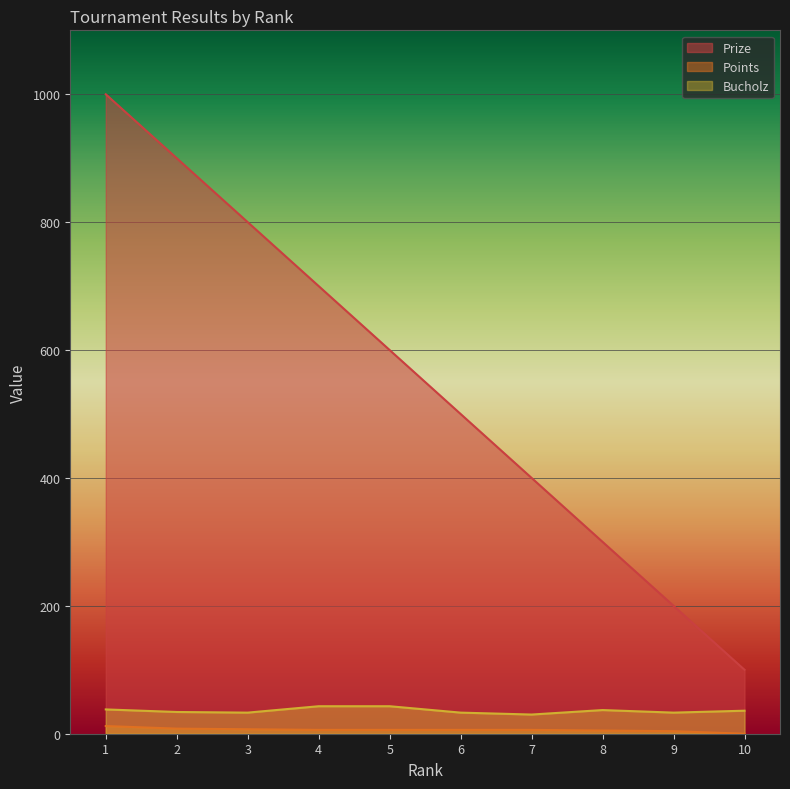

At which category is the sum across all series the highest?

1